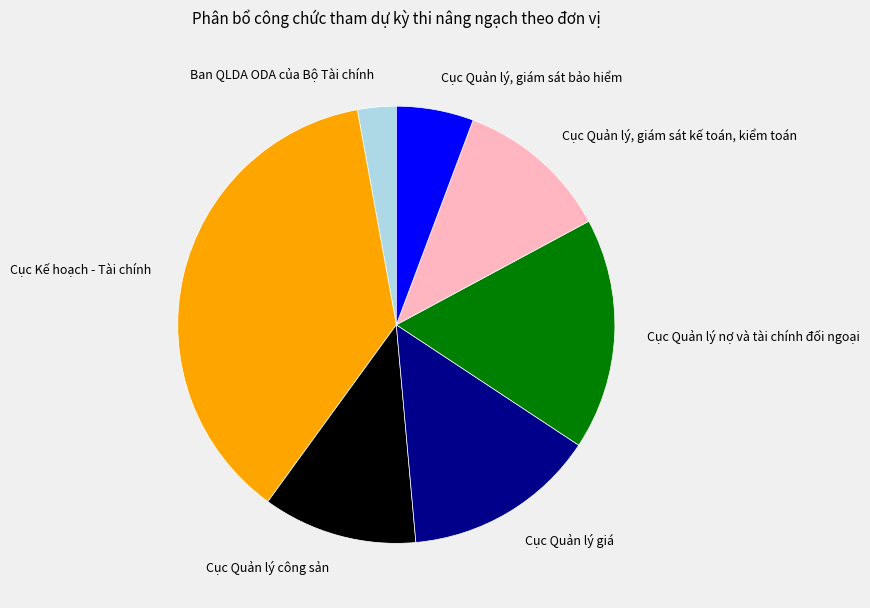

Combined, do Ban QLDA ODA của Bộ Tài chính and Cục Quản lý công sản account for over 50%?

No